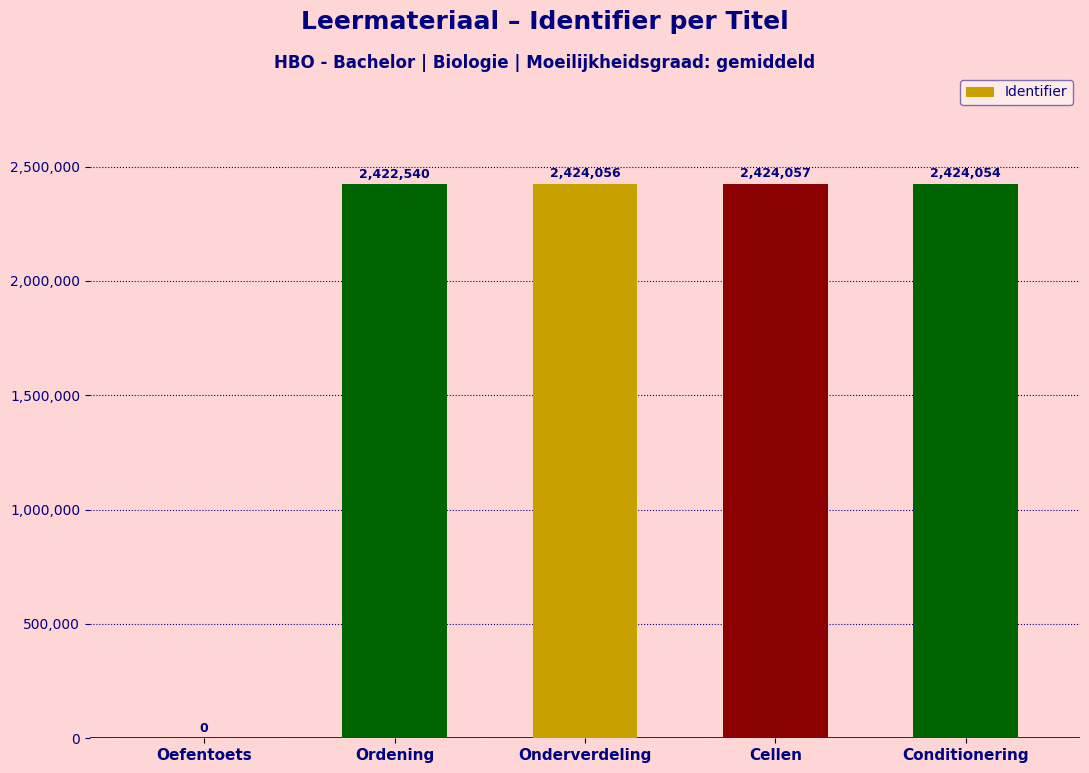

The value at Cellen is 2424057. True or false?

True